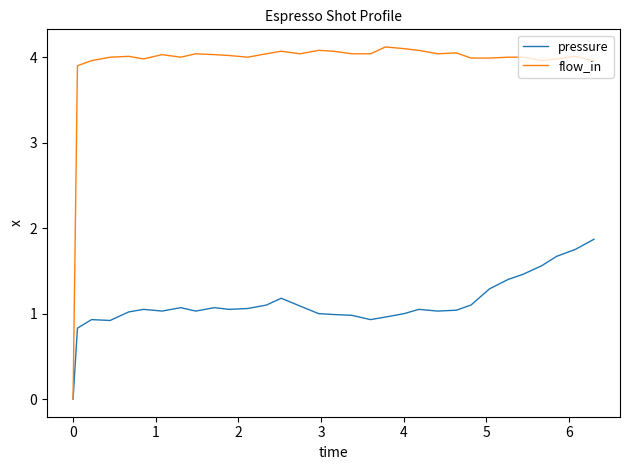

List the series in order of their peak value, highest first.

flow_in, pressure